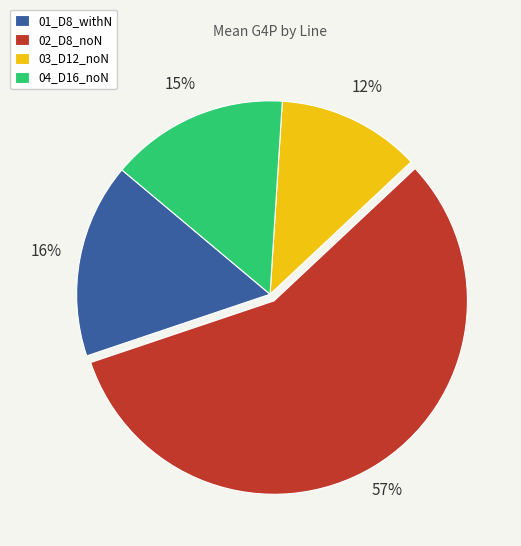

Is there any slice that represents more than half of the pie?

Yes